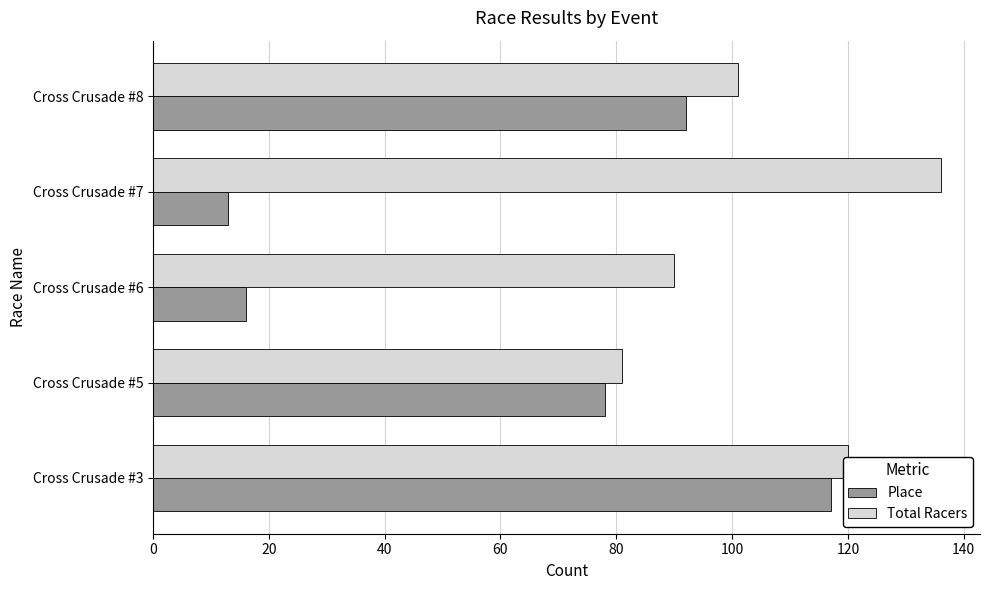

Count the number of categories in the chart.

5